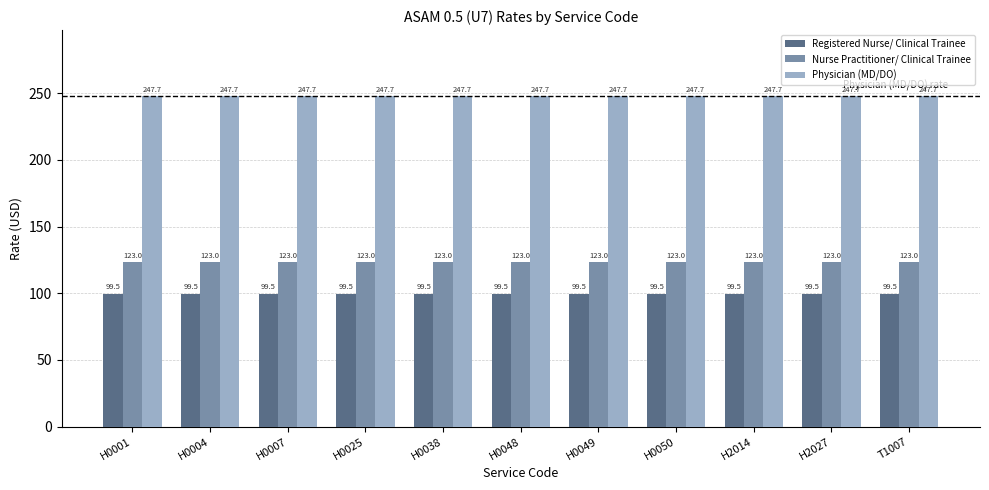

What is the sum of the Physician (MD/DO) values at H0038 and H0025?

495.4